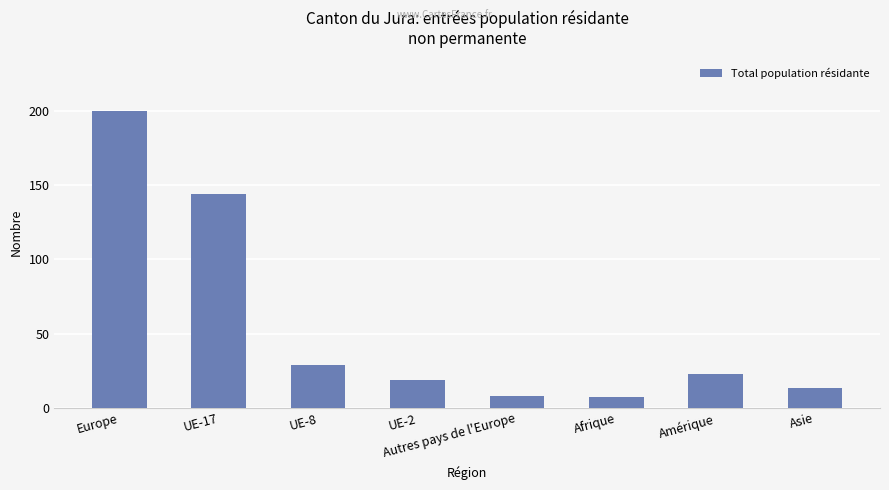

Approximately how many times larger is the value at UE-8 compared to UE-17?

0.2